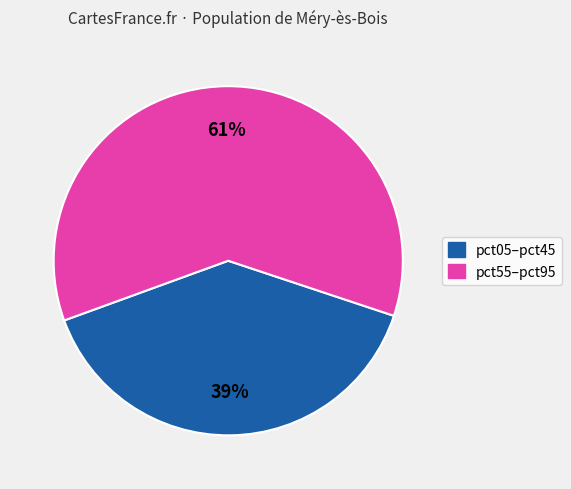

Does any single category account for the majority?

Yes